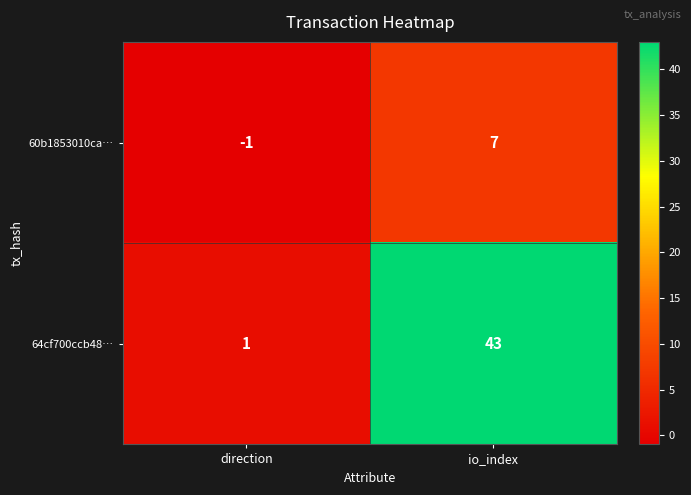

Is it true that 64cf700ccb48… equals 1 at direction?

True